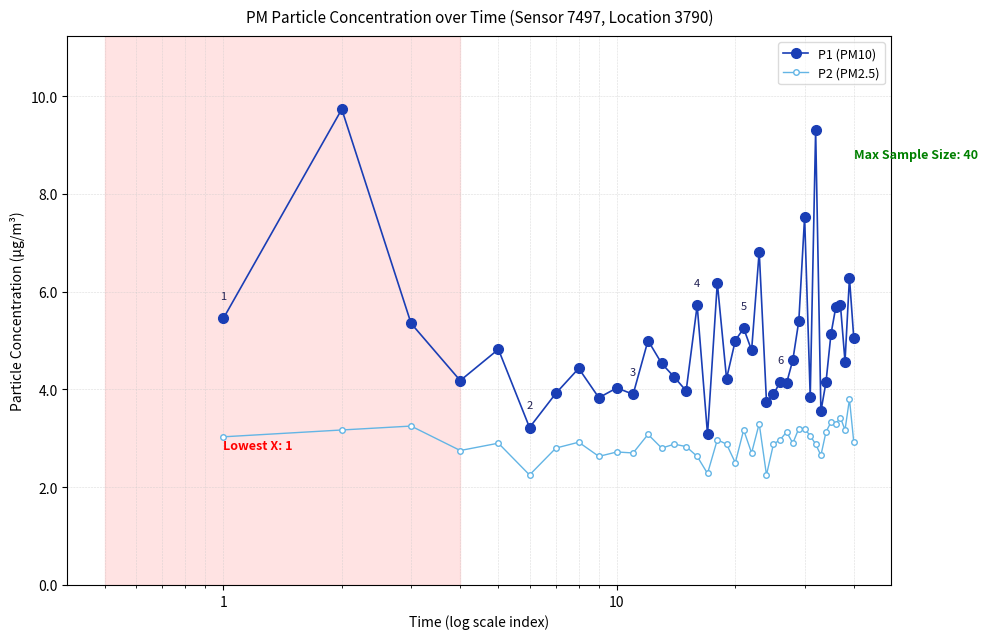

Which series has the widest spread of values?

P1 (PM10)